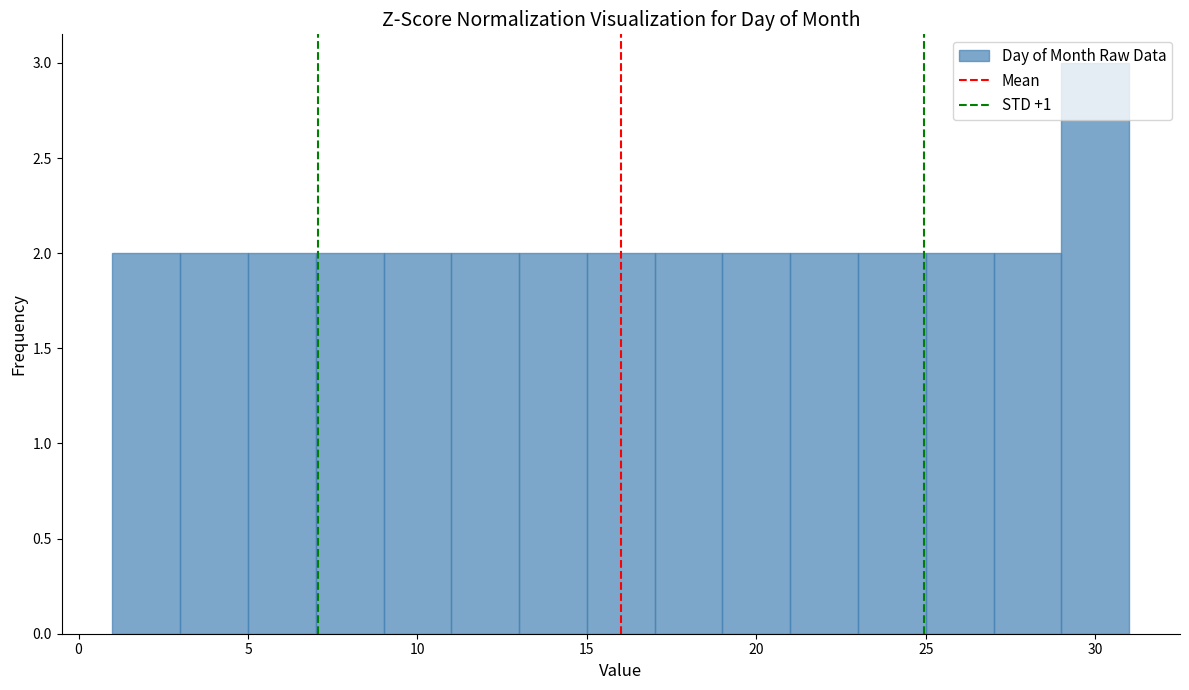

Over which range of the x-axis is the bar tallest?

29 to 31